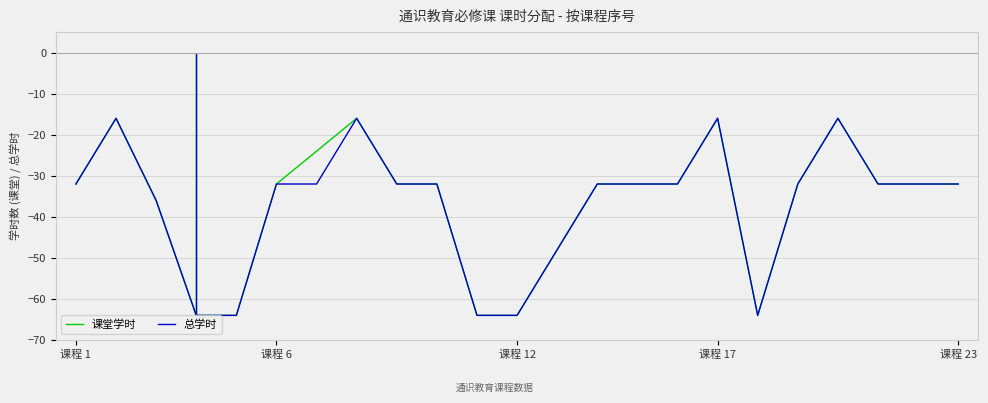

The 课堂学时 series shows -32 at 课程 23. True or false?

True